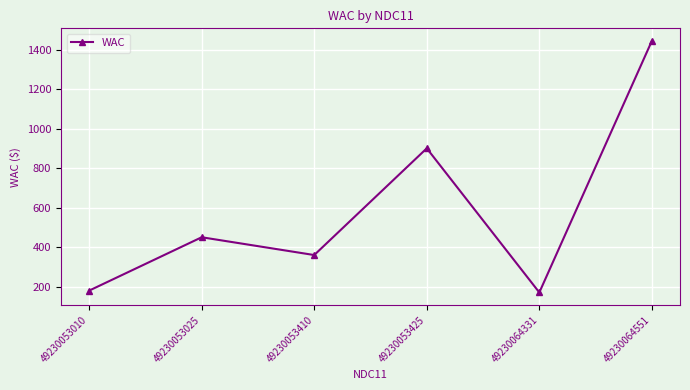

Which has a higher value, 49230053410 or 49230064331?

49230053410